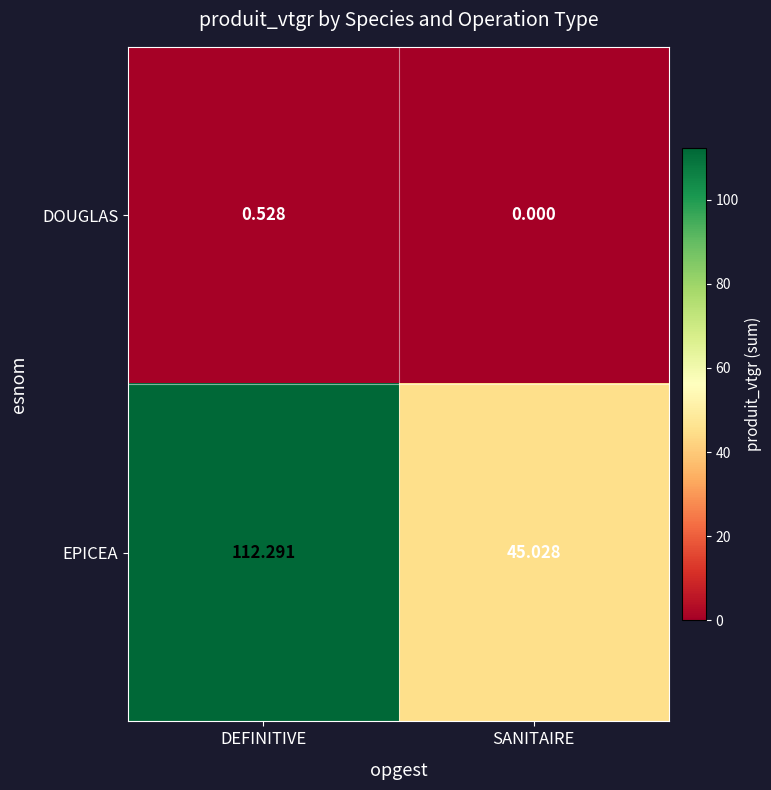

At which category does the chart reach its peak across all series?

DEFINITIVE